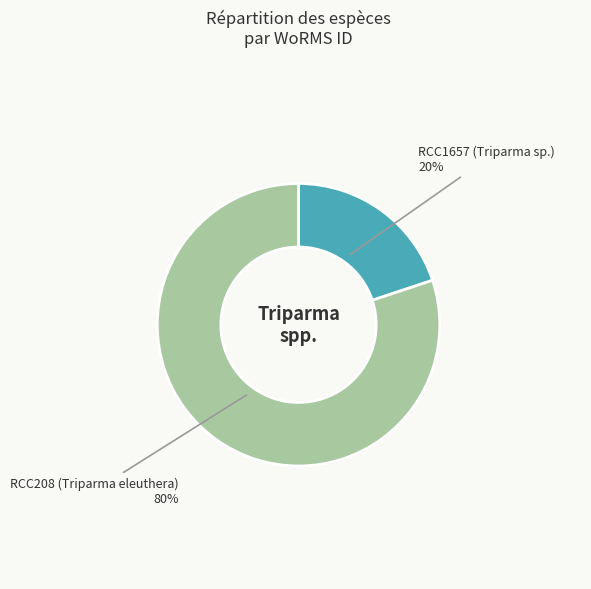

The RCC208 (Triparma eleuthera) slice represents 80% of the pie. True or false?

True